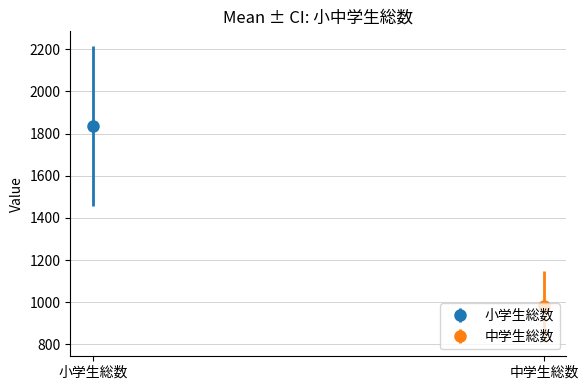

Which series has the largest total across all categories?

小学生総数